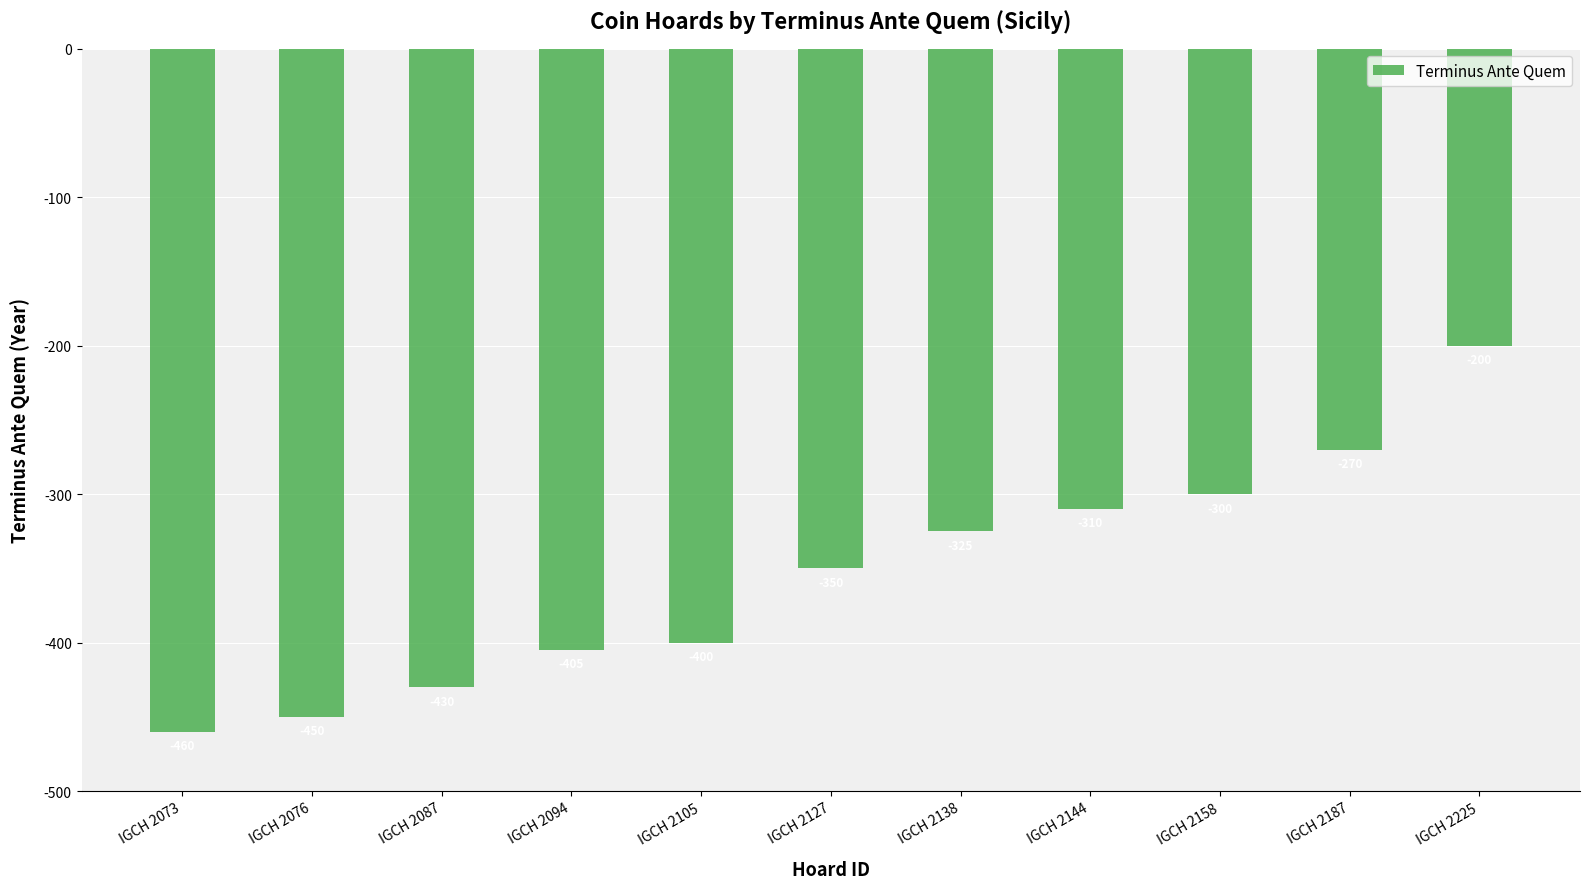

At which label is the value closest to -330?

IGCH 2138